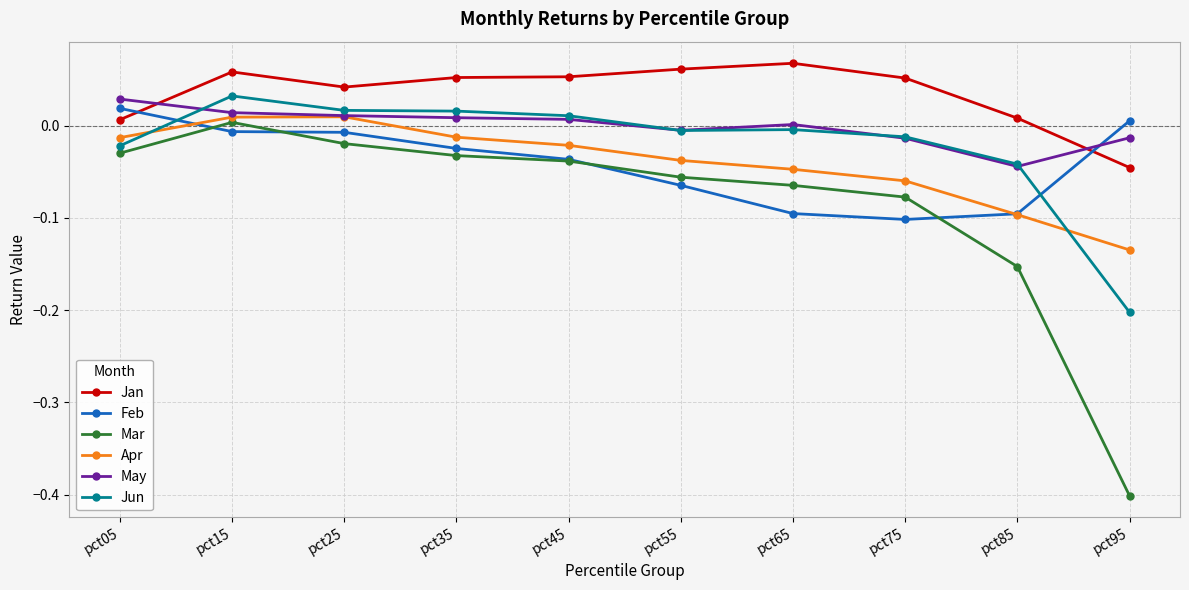

The value of Feb at pct85 is -0.0. True or false?

False